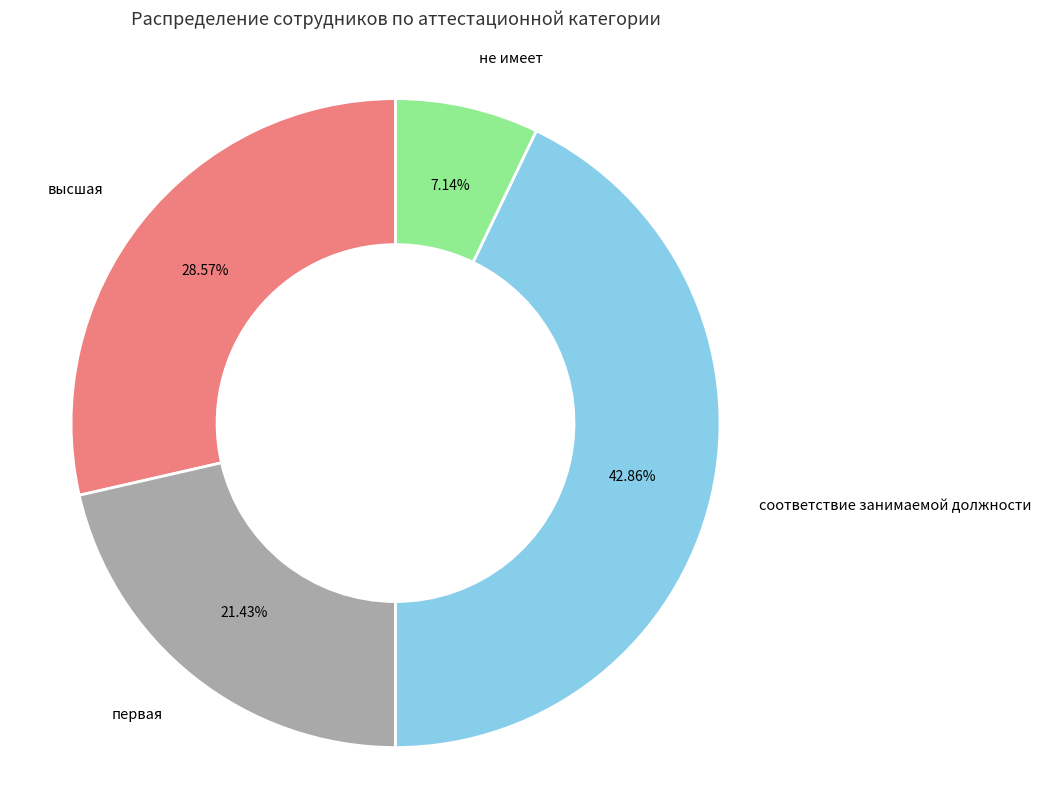

Is there a majority slice in this chart?

No